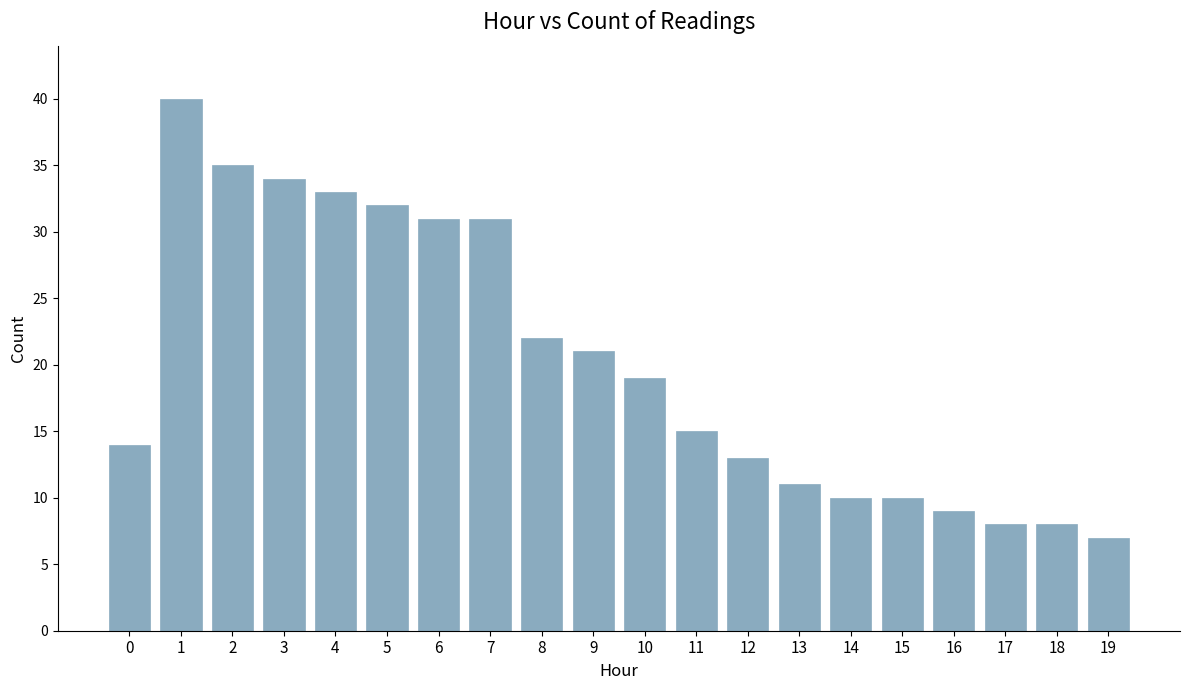

How many distinct data groups are displayed?

1